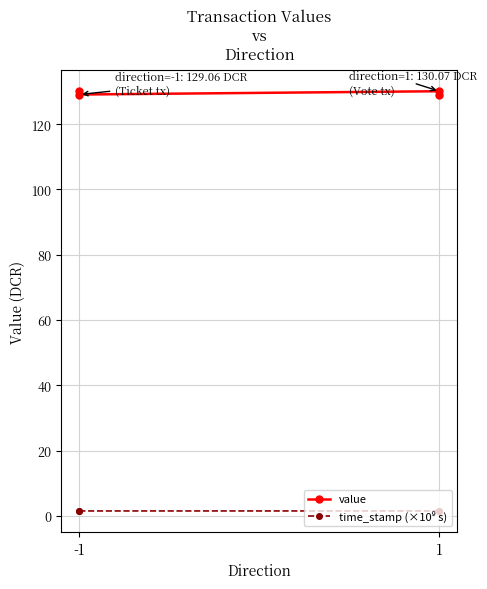

True or false: time_stamp (×10⁹ s) has a value of 0.6 at -1.

False